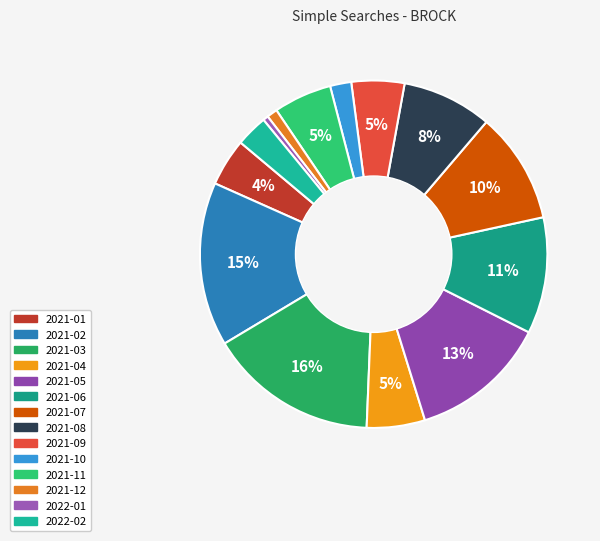

Between 2021-08 and 2021-06, which is larger?

2021-06